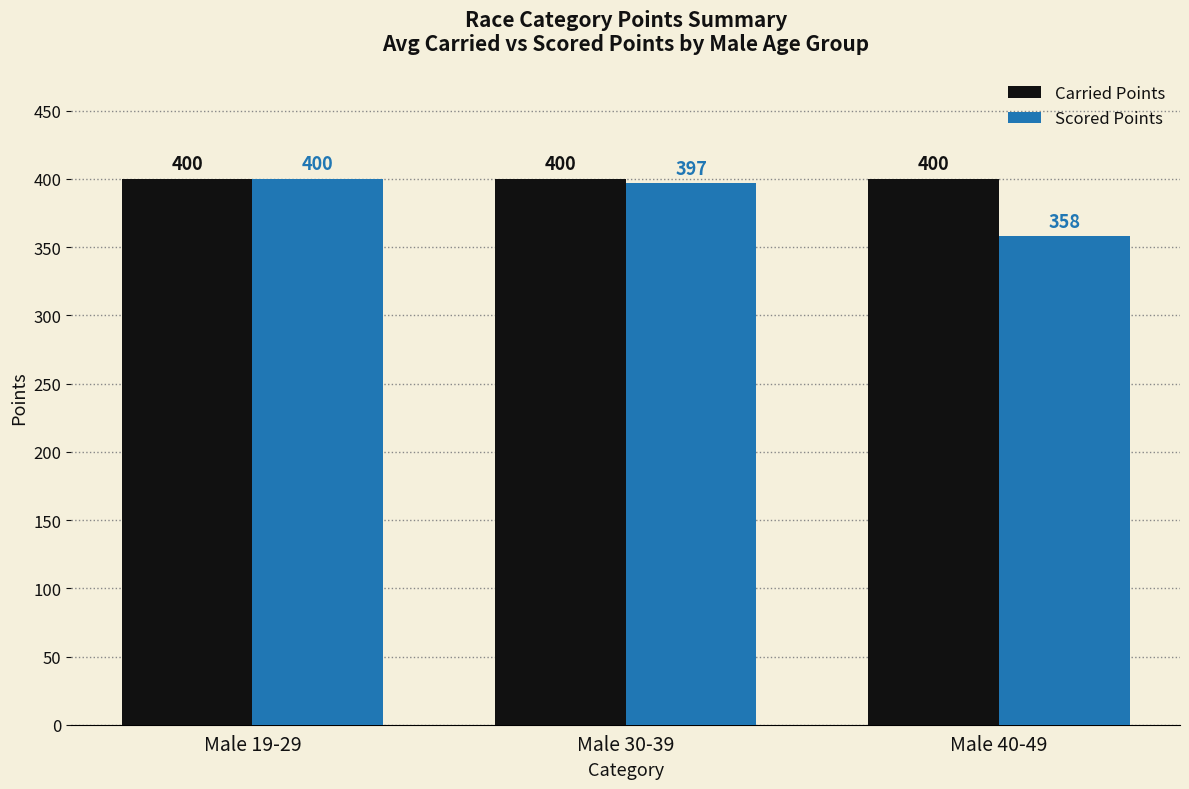

What is the approximate value of Carried Points at Male 30-39?

400